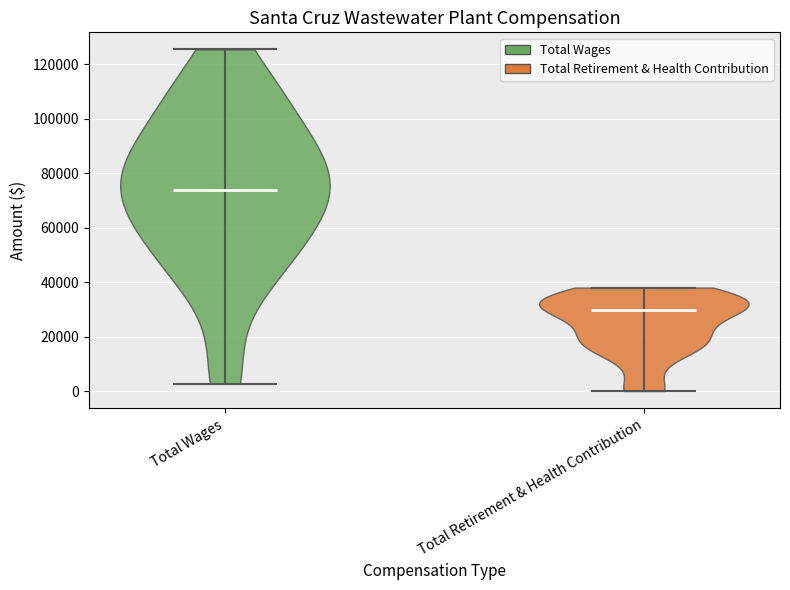

Reading left to right, read every violin against the y-axis: where its median line is, and the lowest and highest points it reaches. The values are not printed on the chart, so give them approximately, as read against the axis.

Total Wages: median line 74000, lowest point 2000, highest point 126000
Total Retirement & Health Contribution: median line 30000, lowest point 0, highest point 38000